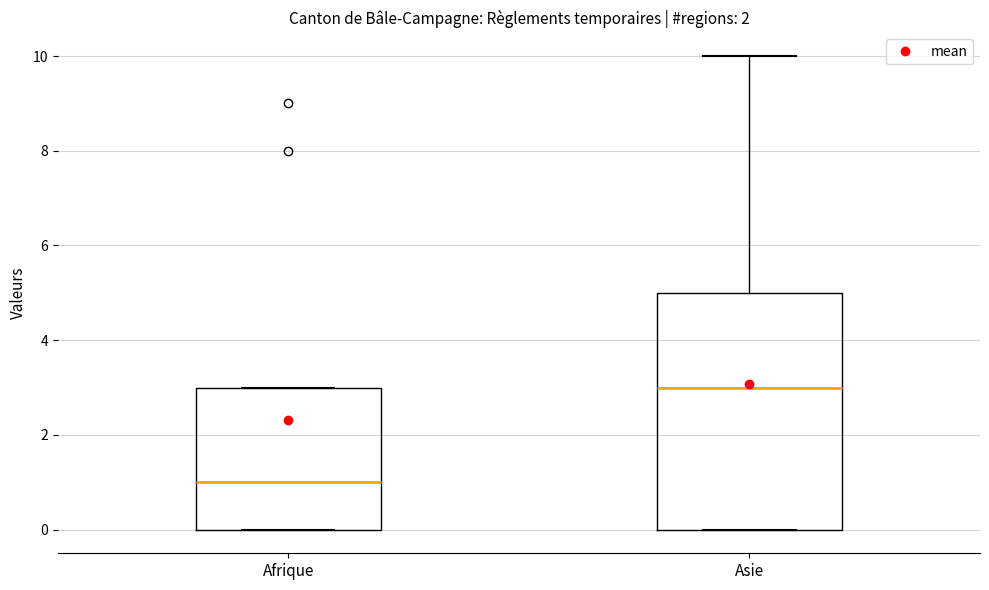

Which box is the tallest, from its lower edge to its upper edge?

Asie